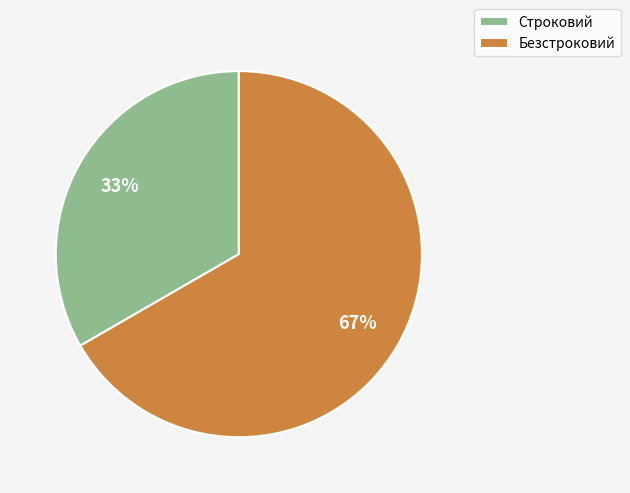

To the nearest percent, what percentage of the pie is Строковий?

33%